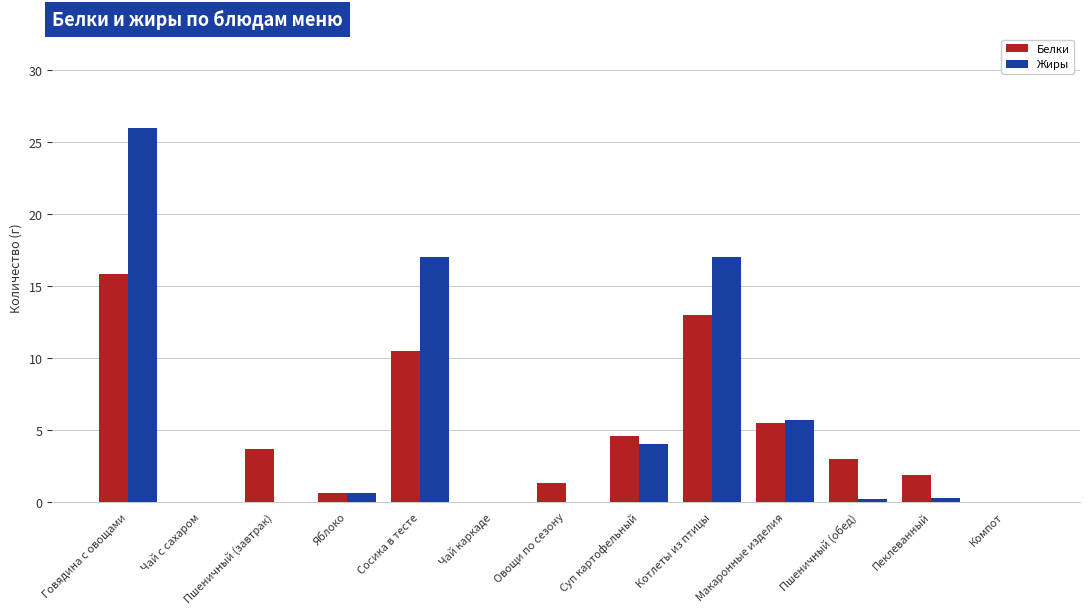

What is the sum of all Жиры values?

70.8